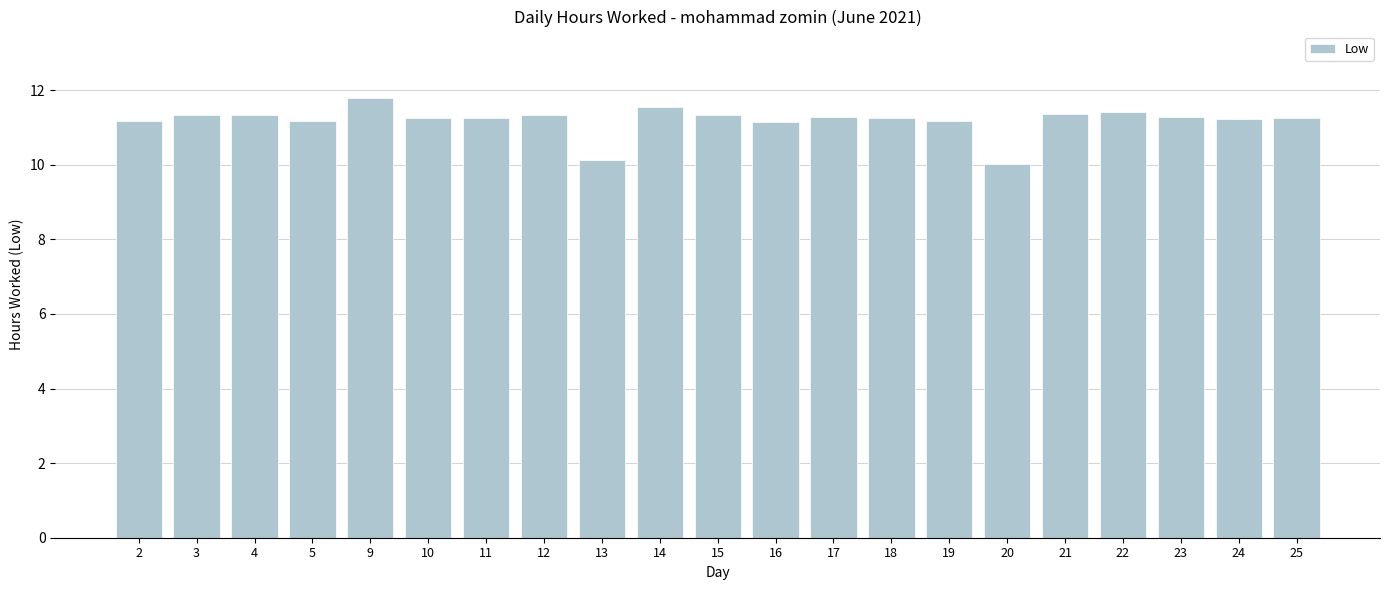

What is the greatest value displayed?

11.8